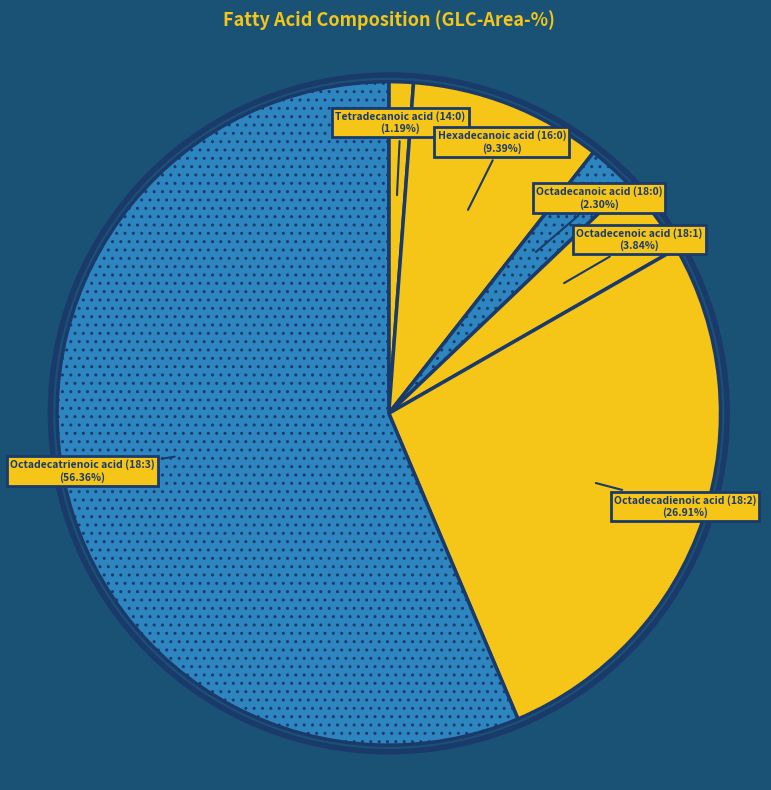

How many slices are in this pie chart?

6